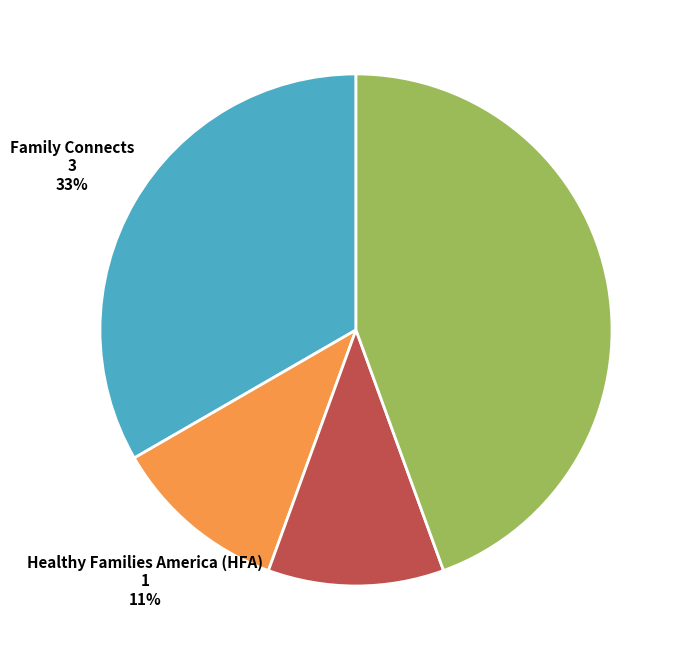

To the nearest percent, what is the difference between the largest and smallest slice percentages?

33%